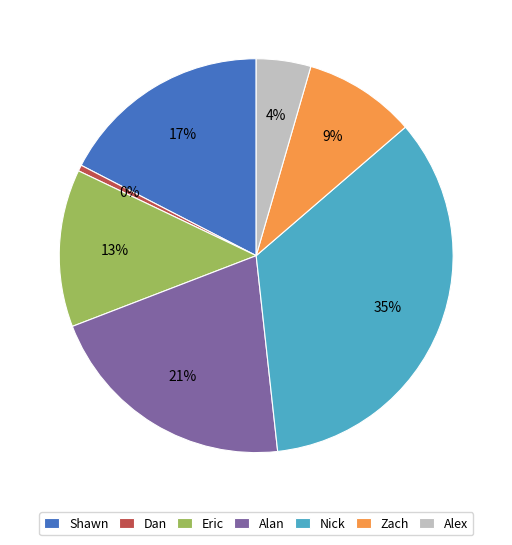

Rank the categories by value from highest to lowest.

Nick, Alan, Shawn, Eric, Zach, Alex, Dan